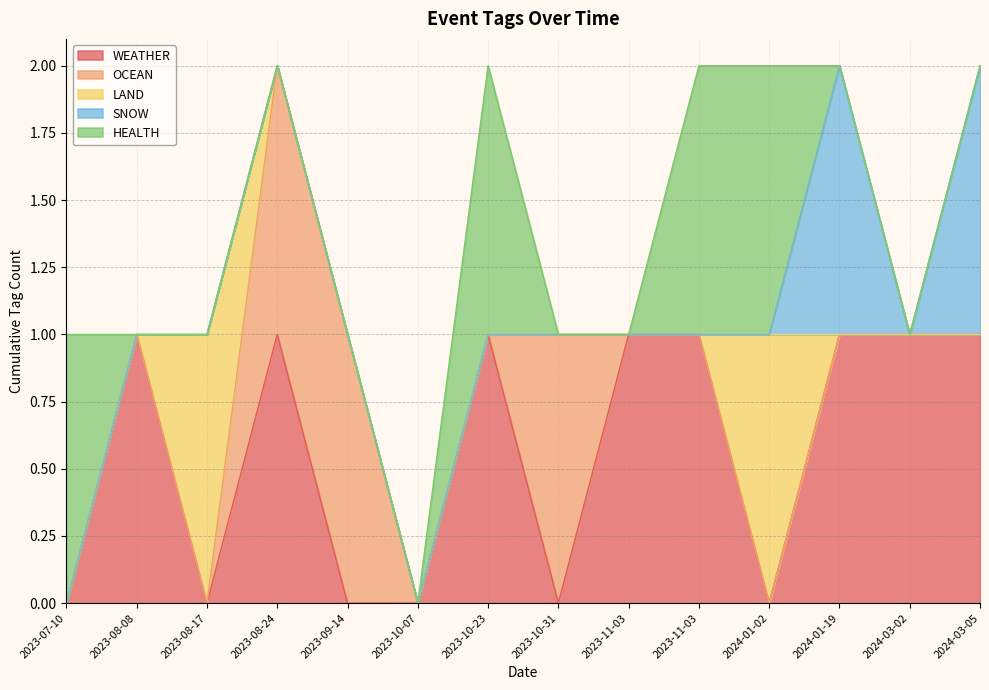

What is the difference between the highest and lowest values at 2023-08-24?

1